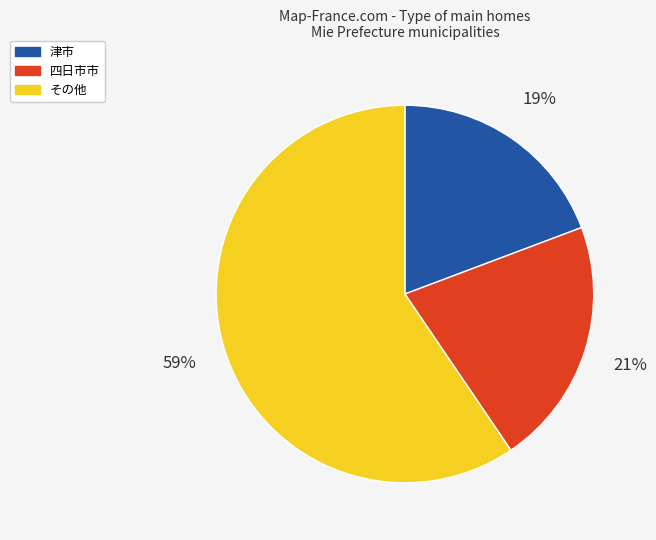

Combined, do 四日市市 and その他 account for over 50%?

Yes